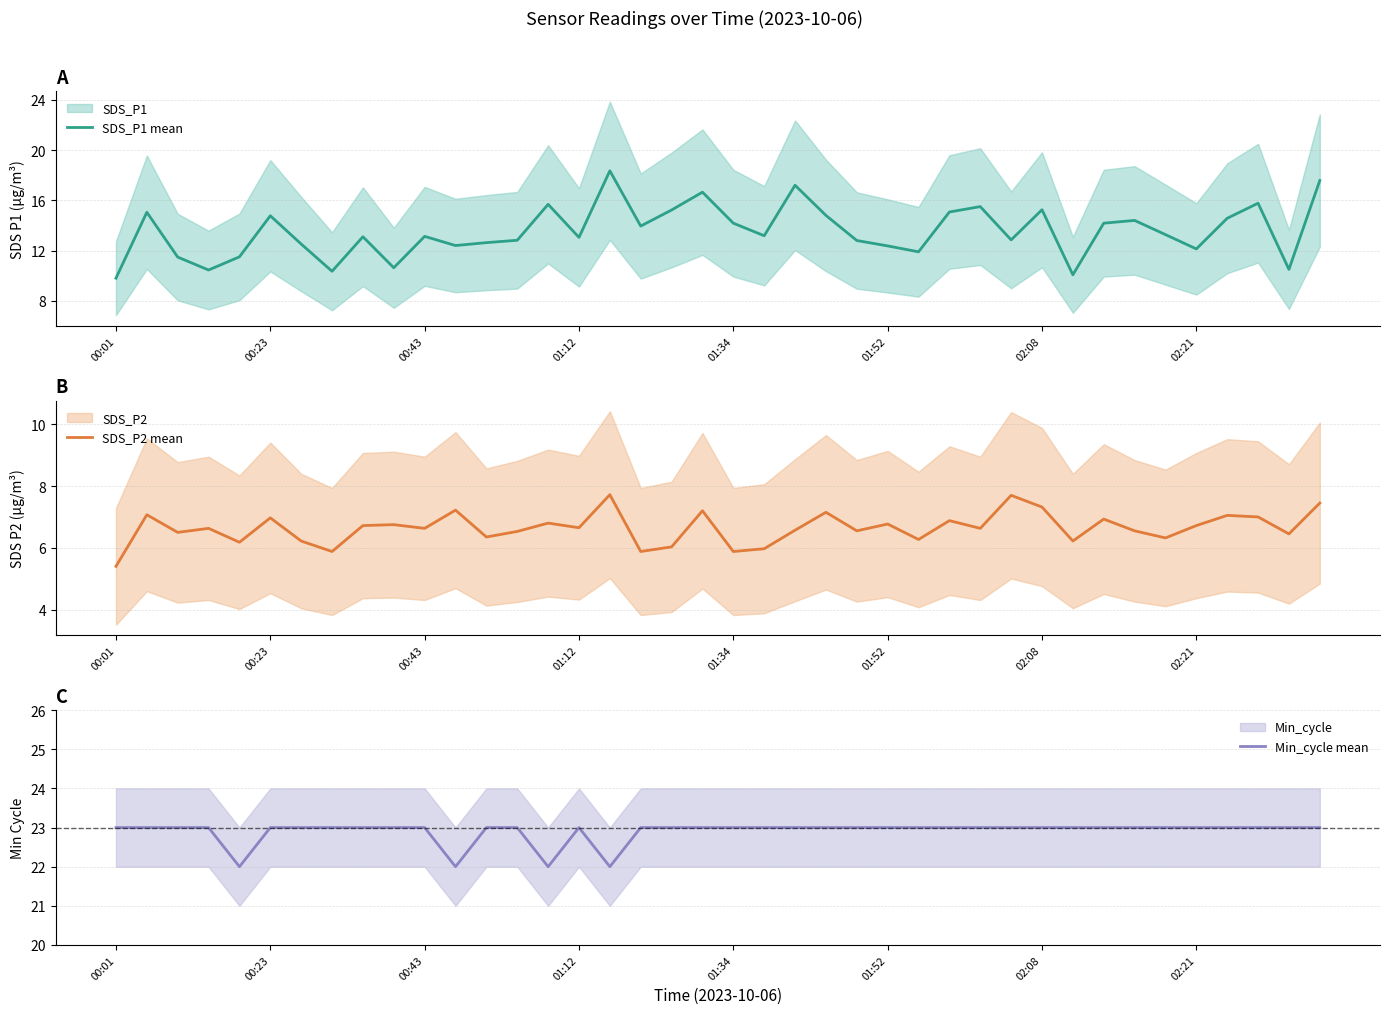

List the series in order of their peak value, lowest first.

SDS_P2 mean, SDS_P1 mean, Min_cycle mean